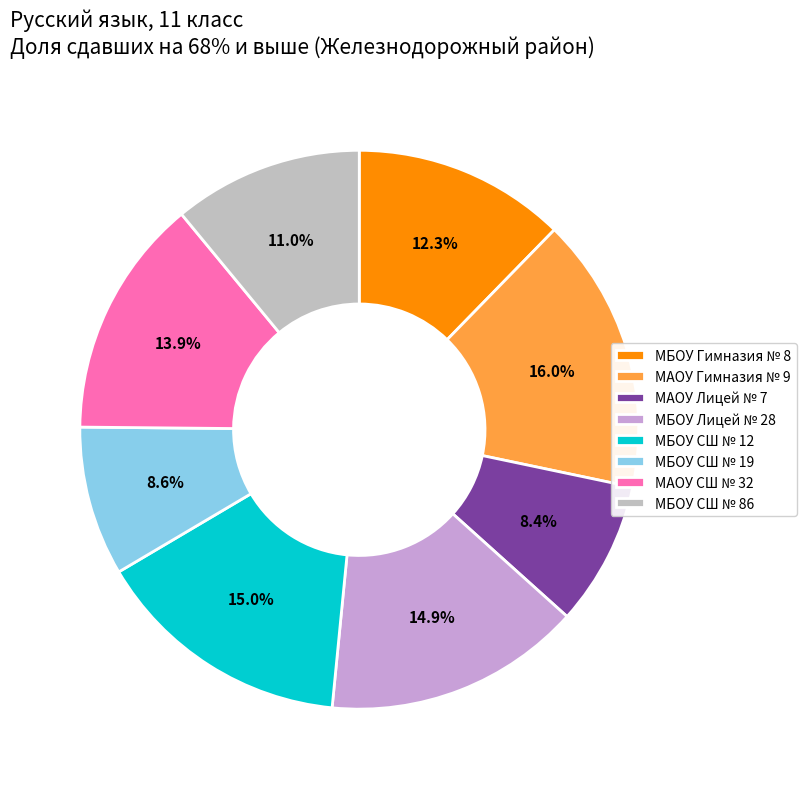

Combined, do МБОУ СШ № 19 and МАОУ Гимназия № 9 account for over 50%?

No